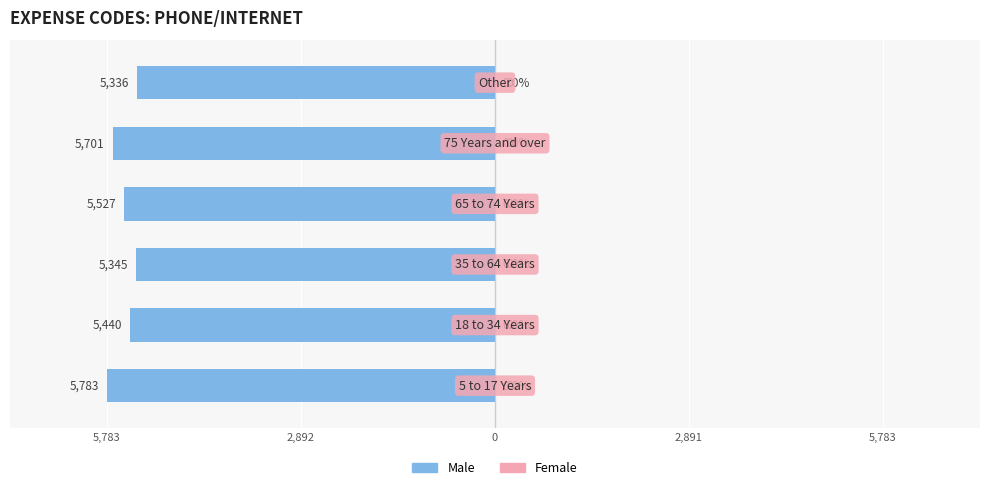

Are the bars horizontal?

Yes